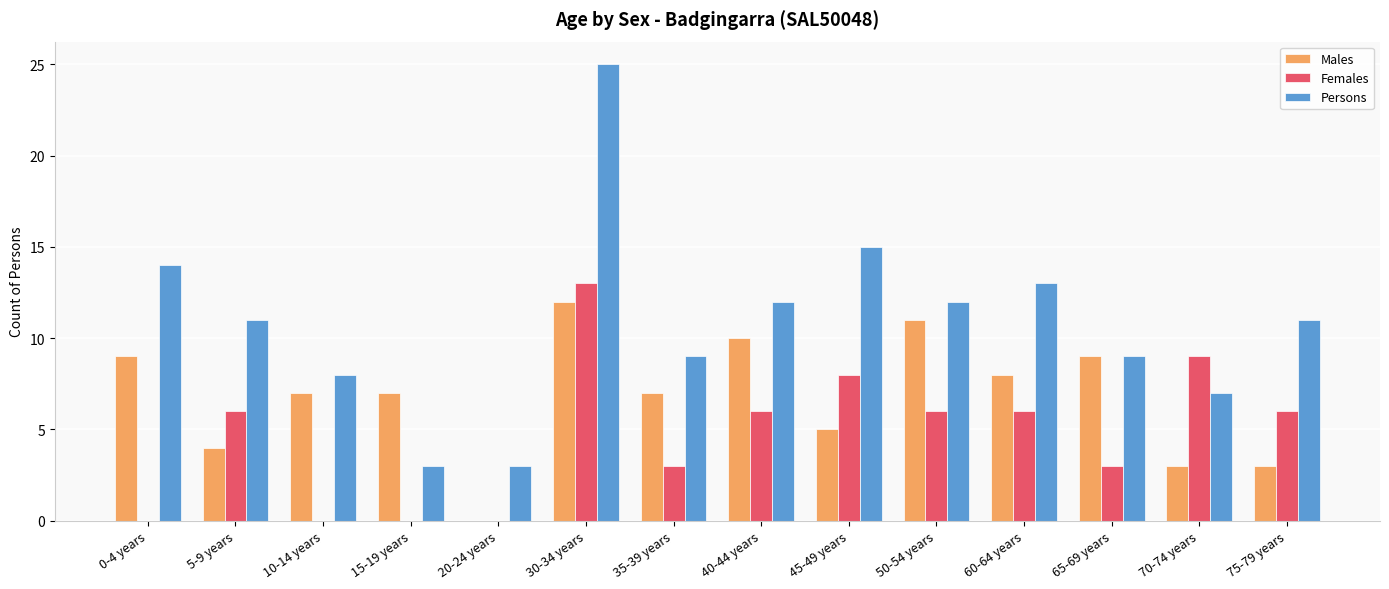

The Males series shows 7 at 35-39 years. True or false?

True